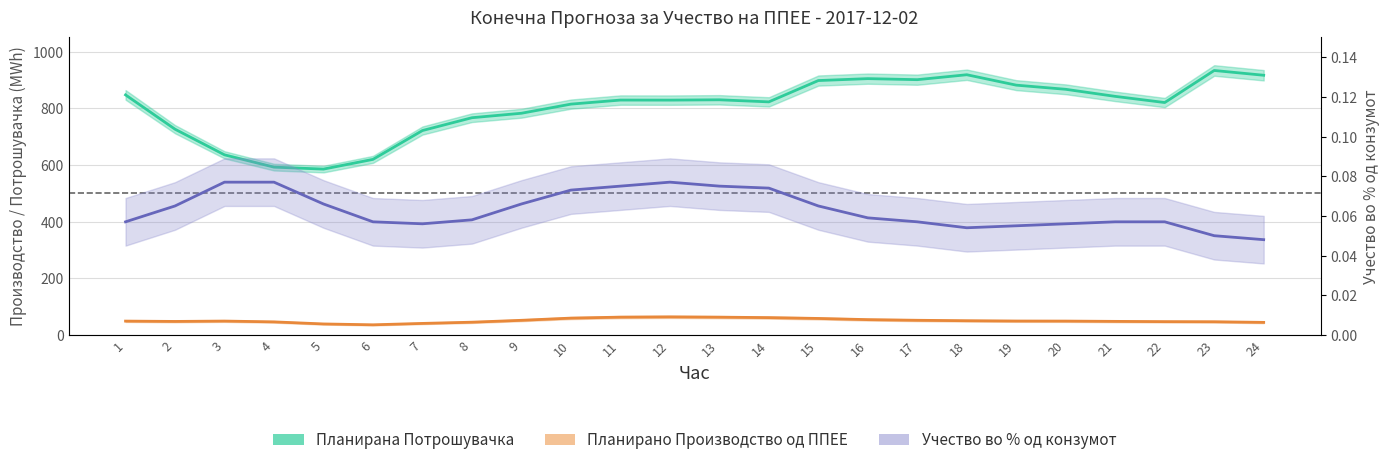

Which series has the largest total across all categories?

Планирана Потрошувачка